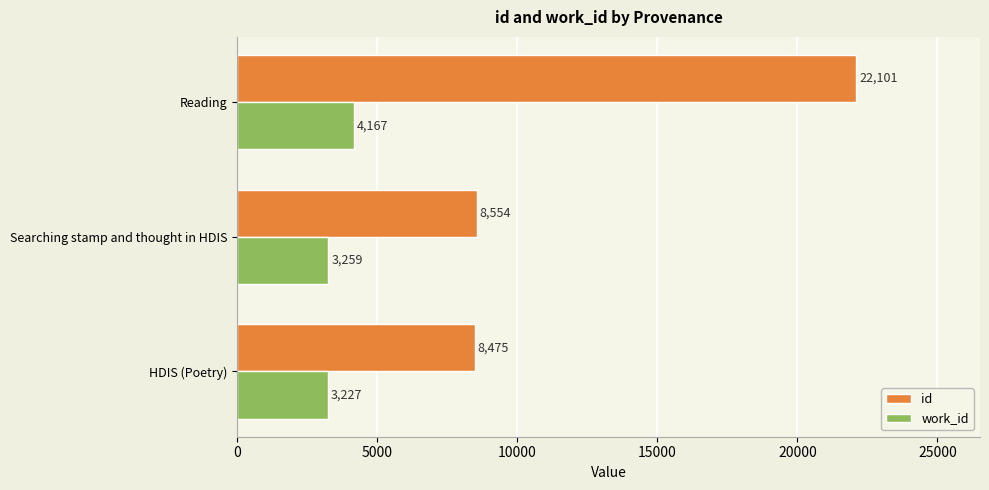

Rank the series by their maximum value, from lowest to highest.

work_id, id